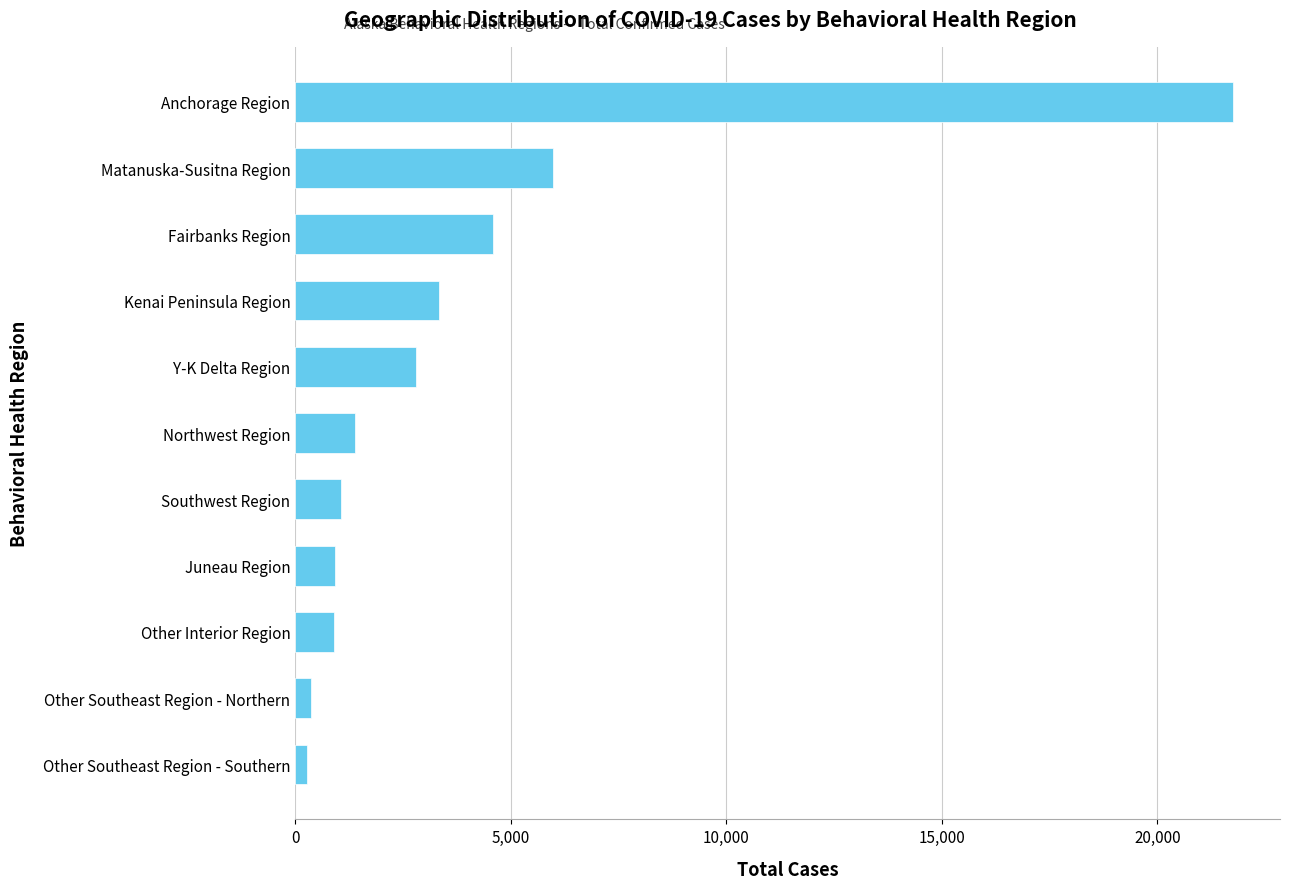

How many values are below 1376?

5